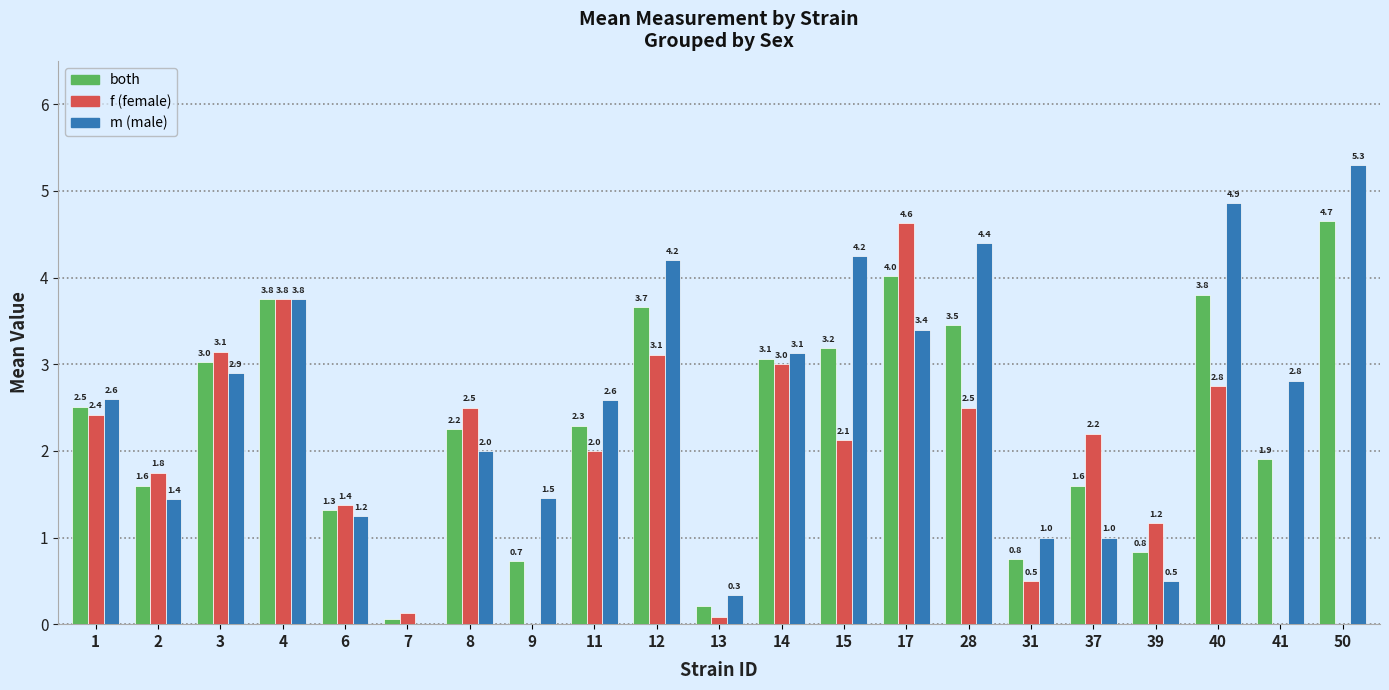

What is the total value across all series at 6?

3.9